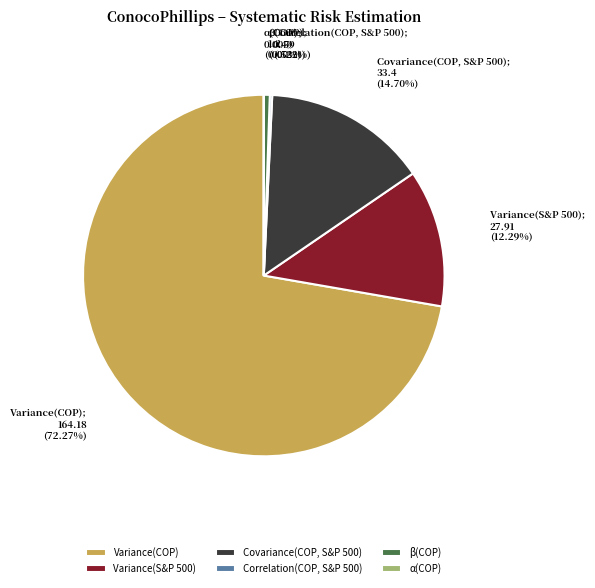

What is the ratio of the value at Variance(COP) to the value at Variance(S&P 500)?

5.9